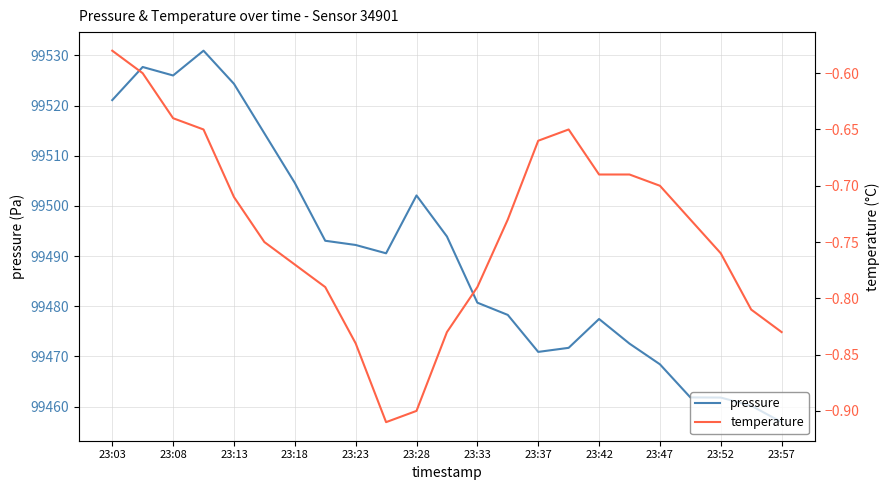

True or false: temperature and pressure intersect in this chart.

False